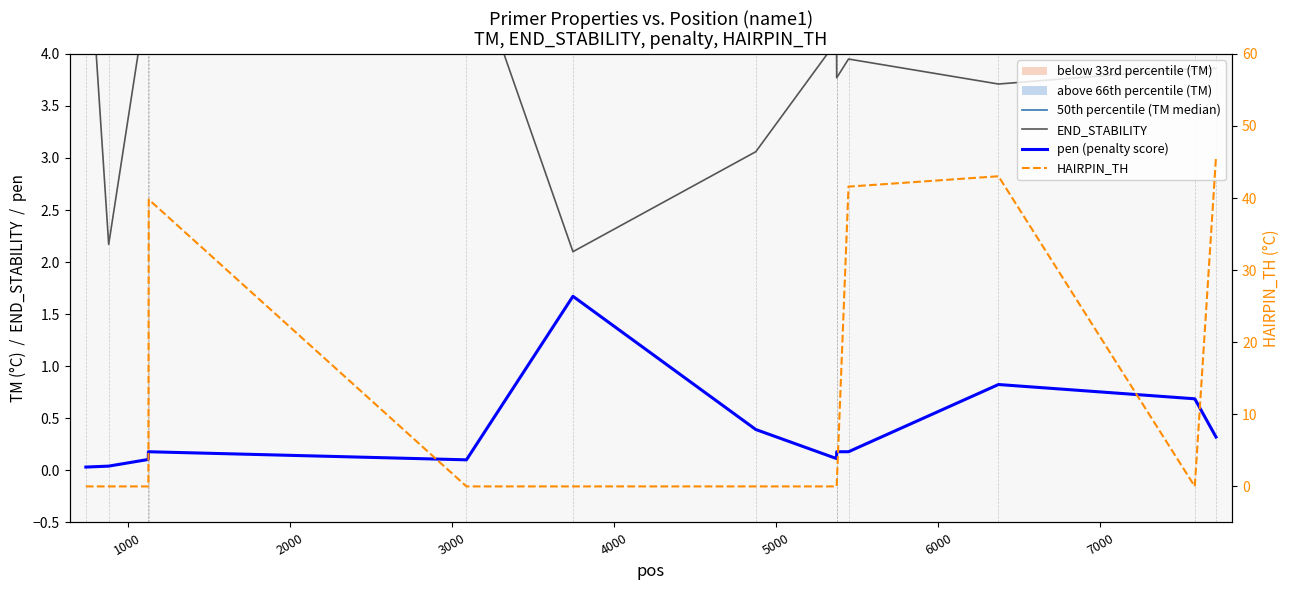

How many intersections are there between PRIMER_LEFT_0_HAIRPIN_TH and PRIMER_LEFT_0_END_STABILITY?

5